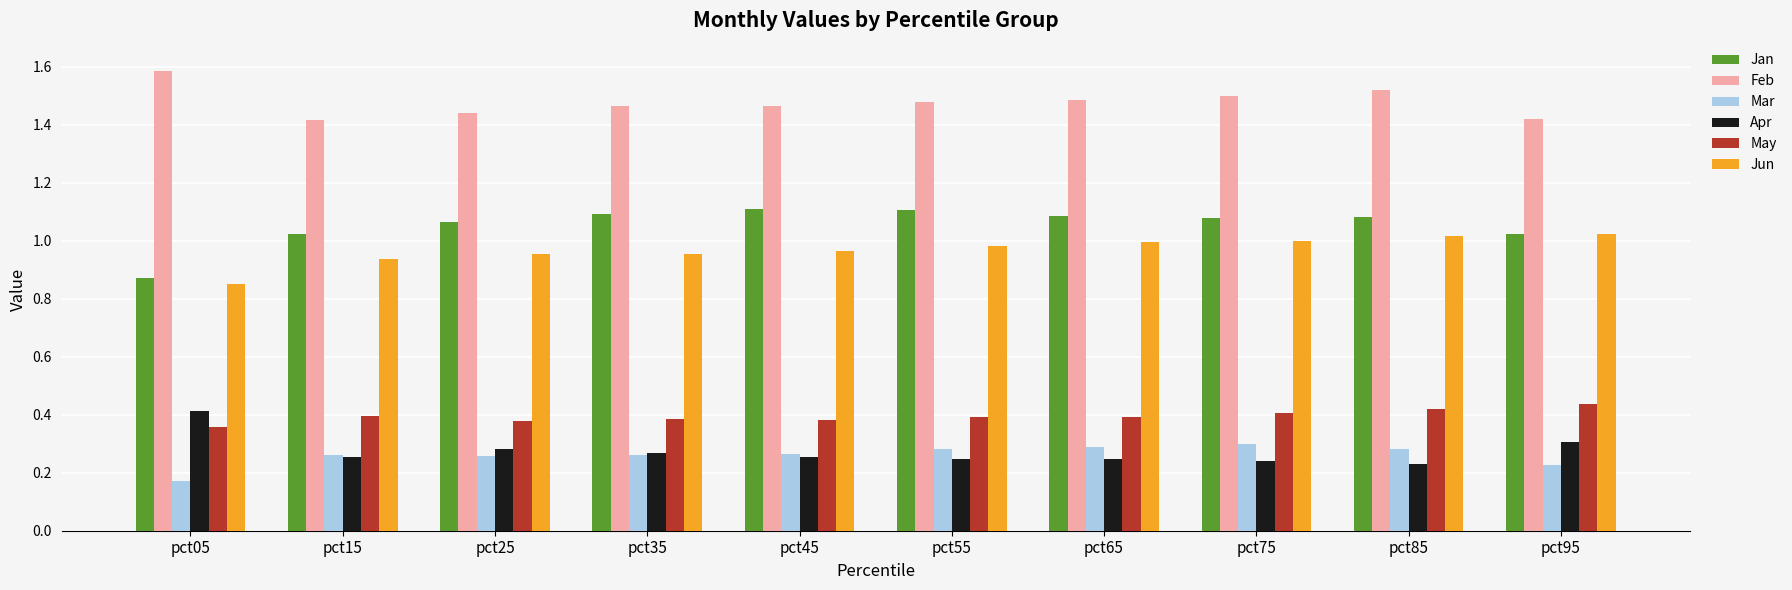

What is the difference between the highest and lowest values at pct85?

1.3